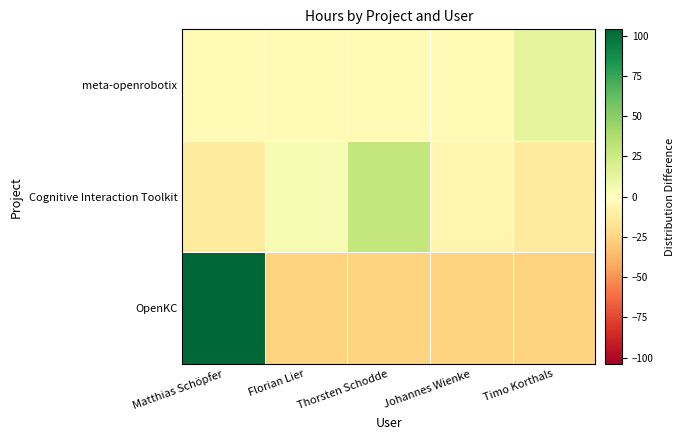

What is the total value across all series at Johannes Wienke?

-36.2